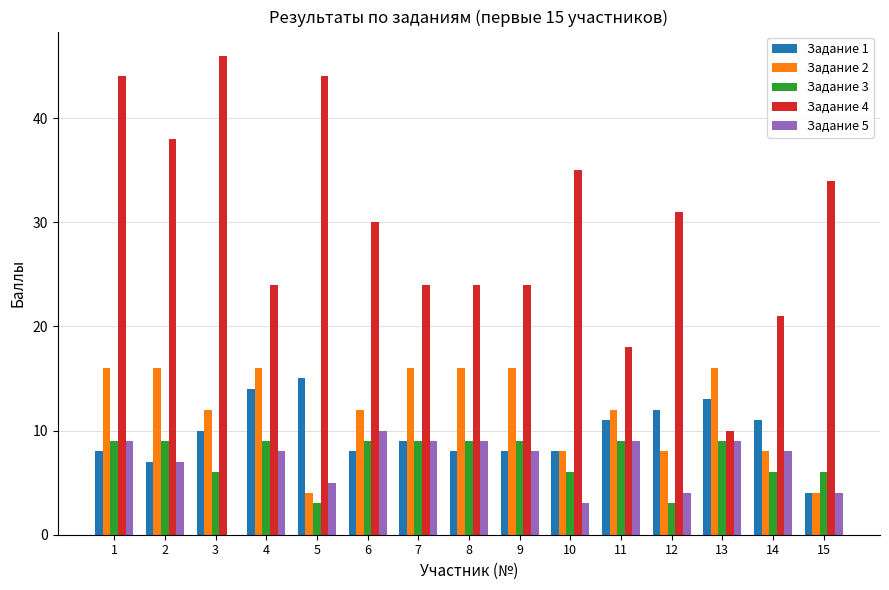

Which label corresponds to the largest value in the chart?

3